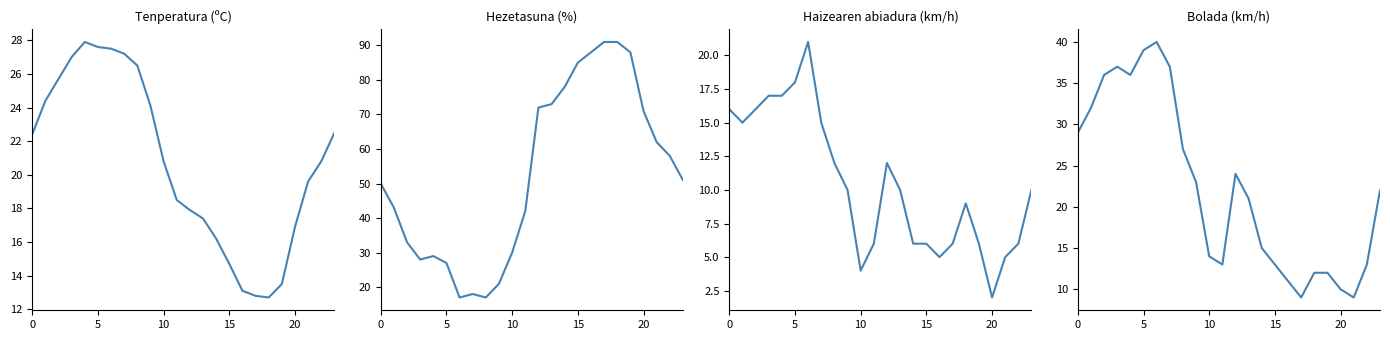

Reading left to right, list all the values displayed in this chart.

Tenperatura (ºC): 22.4	24.4	25.7	27.0	27.9	27.6	27.5	27.2	26.5	24.1	20.8	18.5	17.9	17.4	16.2	14.7	13.1	12.8	12.7	13.5	16.9	19.6	20.8	22.5
Hezetasuna (%): 50.0	43.0	33.0	28.0	29.0	27.0	17.0	18.0	17.0	21.0	30.0	42.0	72.0	73.0	78.0	85.0	88.0	91.0	91.0	88.0	71.0	62.0	58.0	51.0
Haizearen abiadura (km/h): 16.0	15.0	16.0	17.0	17.0	18.0	21.0	15.0	12.0	10.0	4.0	6.0	12.0	10.0	6.0	6.0	5.0	6.0	9.0	6.0	2.0	5.0	6.0	10.0
Bolada (km/h): 29.0	32.0	36.0	37.0	36.0	39.0	40.0	37.0	27.0	23.0	14.0	13.0	24.0	21.0	15.0	13.0	11.0	9.0	12.0	12.0	10.0	9.0	13.0	22.0